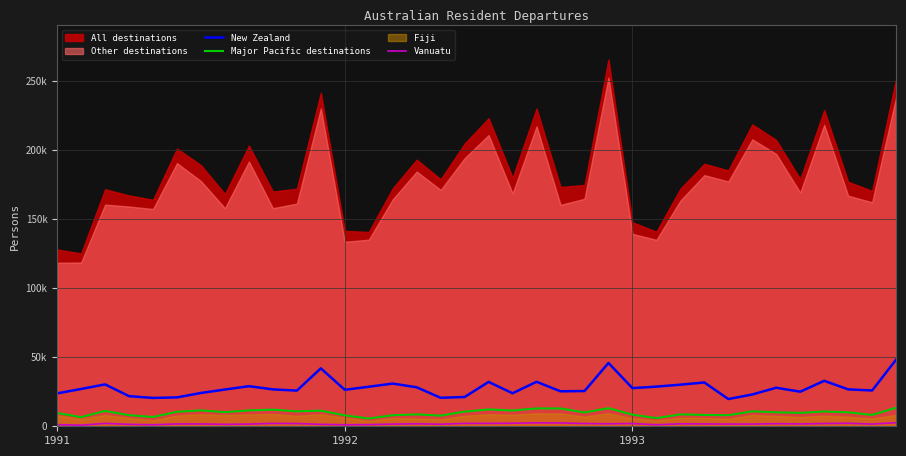

What is the sum of the Vanuatu values at 18 and 29?

3700